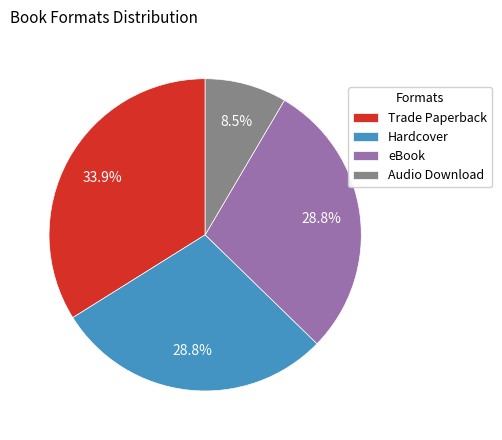

To the nearest percent, what is the difference between the largest and smallest slice percentages?

25%